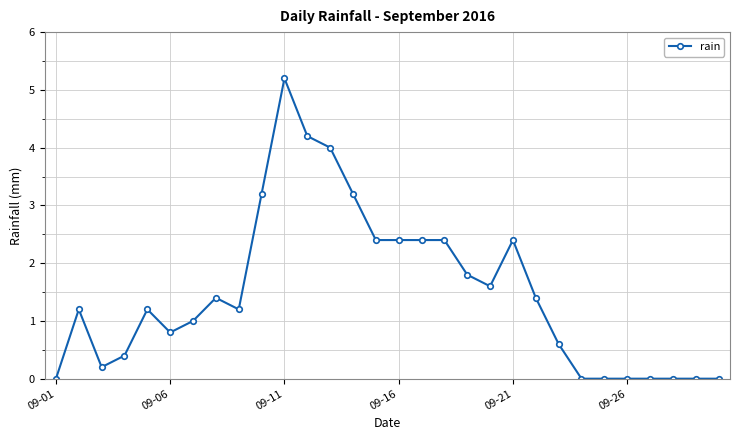

Count the number of categories in the chart.

30